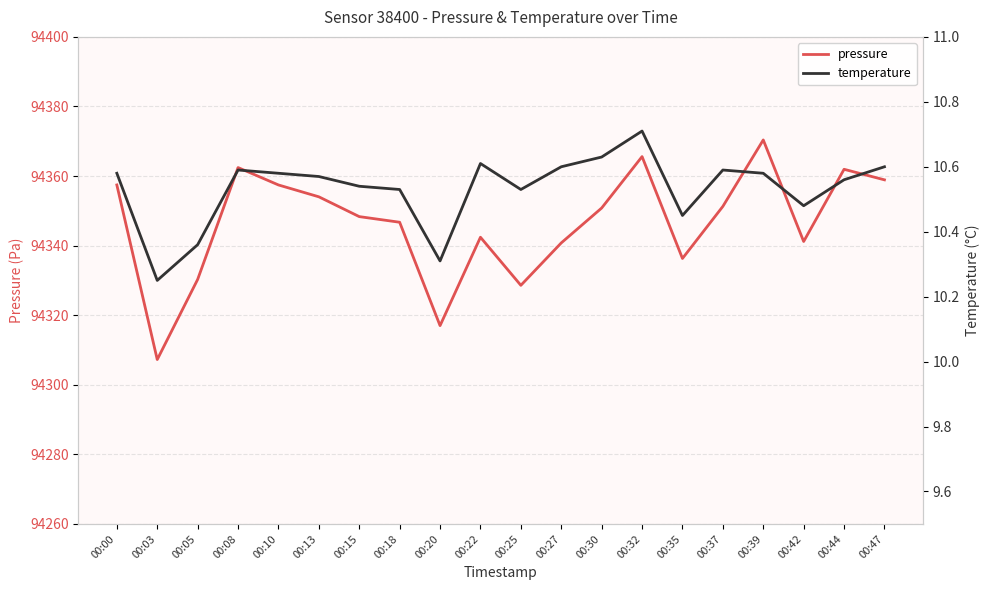

At how many categories does at least one series exceed 12863?

20